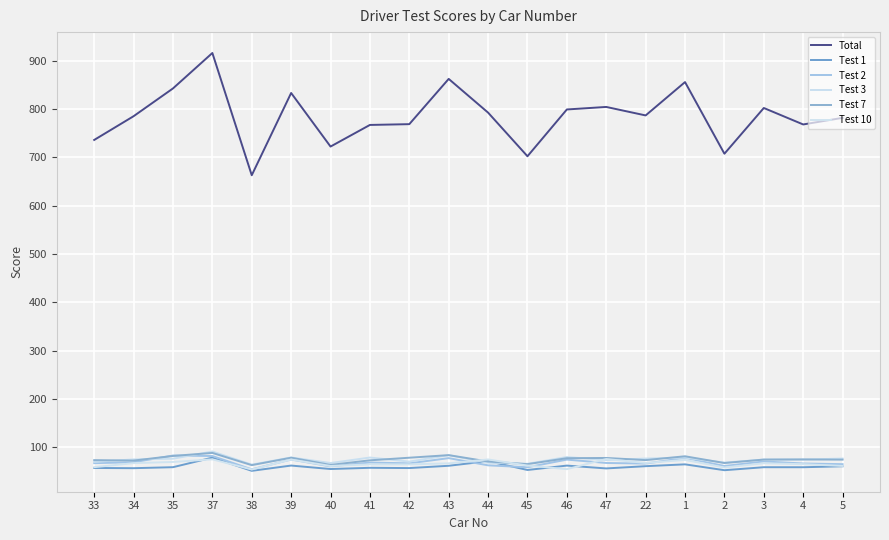

Does the chart display data point markers on the line(s)?

No